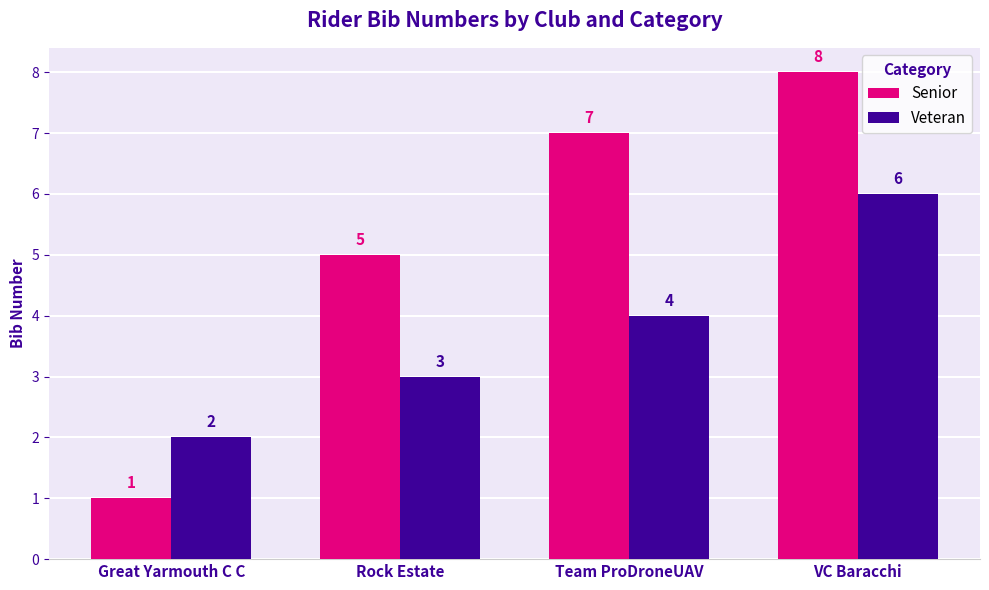

What are all the series names shown in the legend?

Senior, Veteran